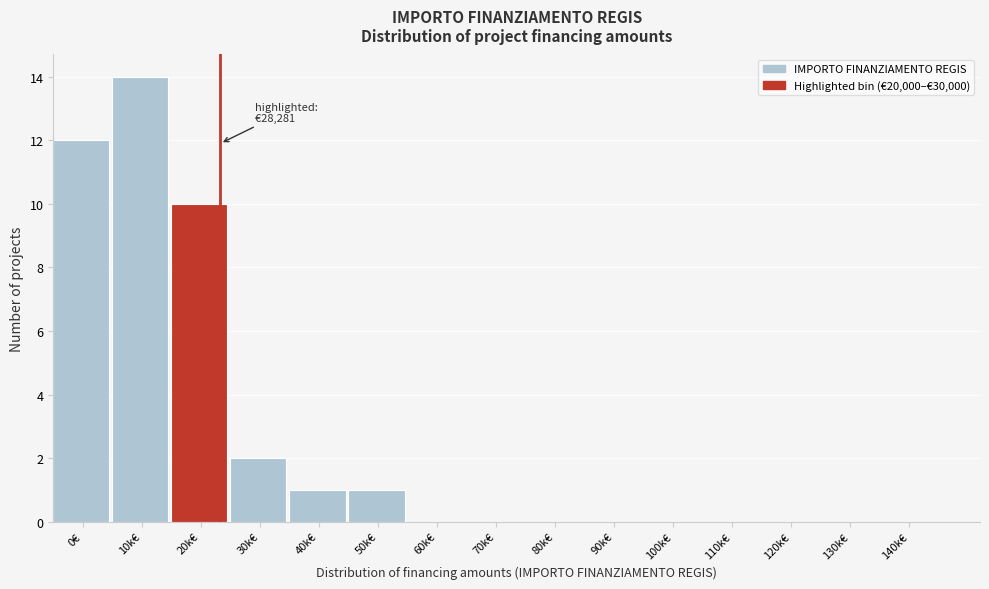

Reading left to right, transcribe all the data shown in this chart.

0€=12	10k€=14	20k€=10	30k€=2	40k€=1	50k€=1	60k€=0	70k€=0	80k€=0	90k€=0	100k€=0	110k€=0	120k€=0	130k€=0	140k€=0